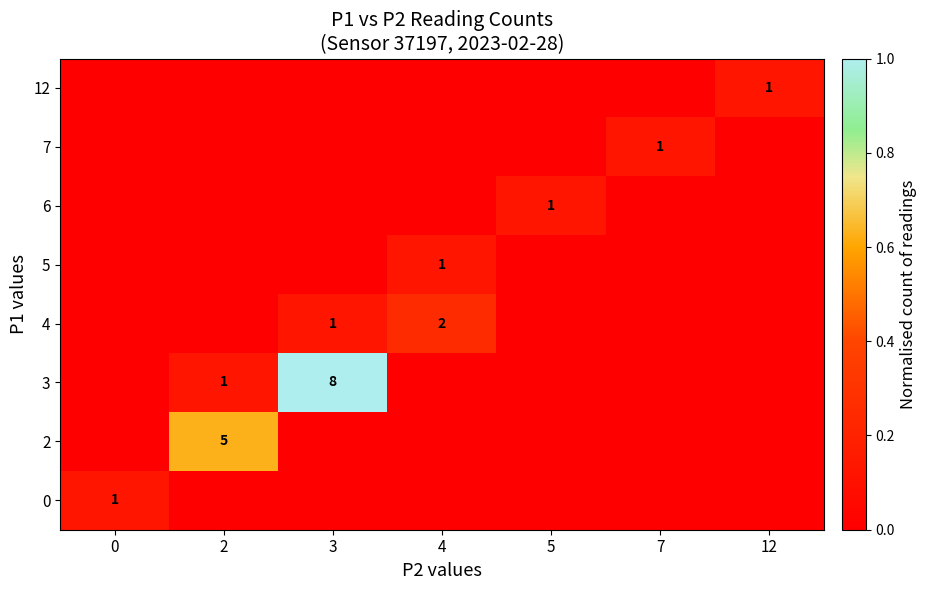

The value of 12 at 12 is 0.0. True or false?

False